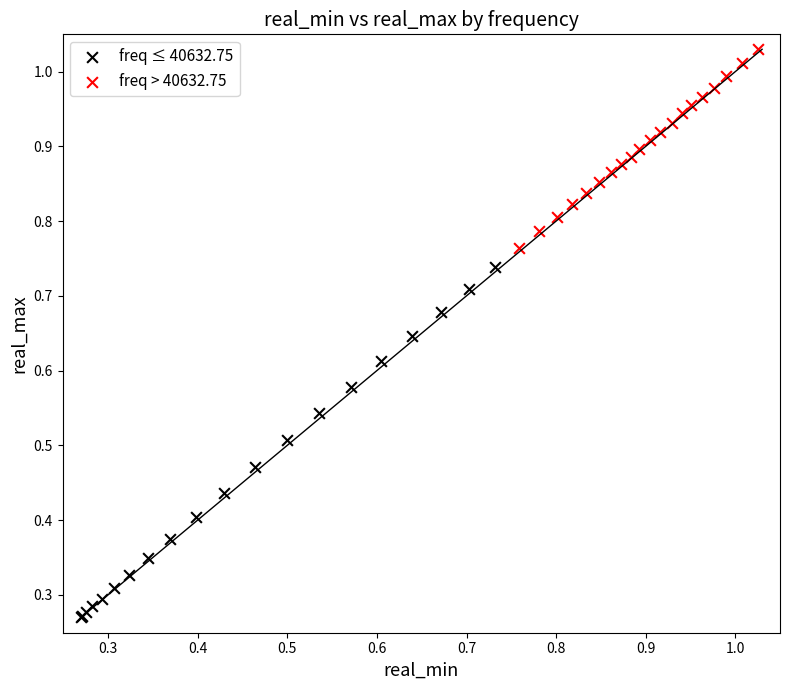

Which series reaches the minimum Y coordinate?

freq ≤ 40632.75